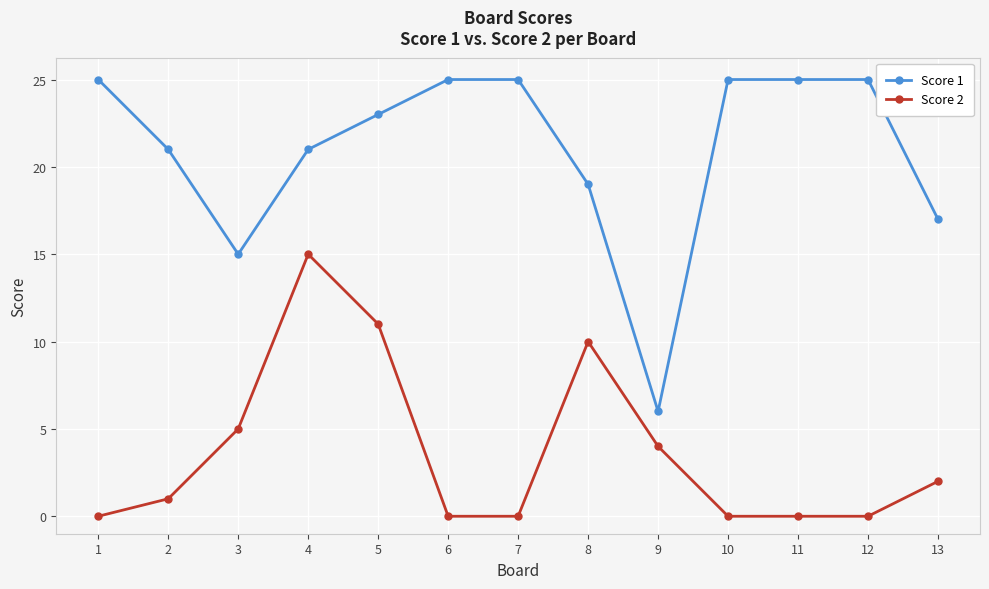

What is the difference between the highest and lowest values at 5?

12